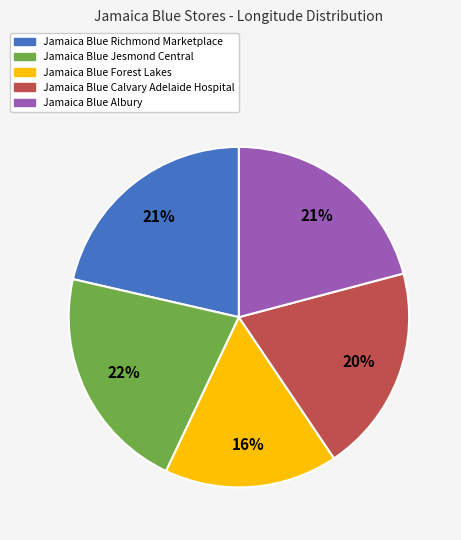

To the nearest percent, what is the average slice percentage?

20%